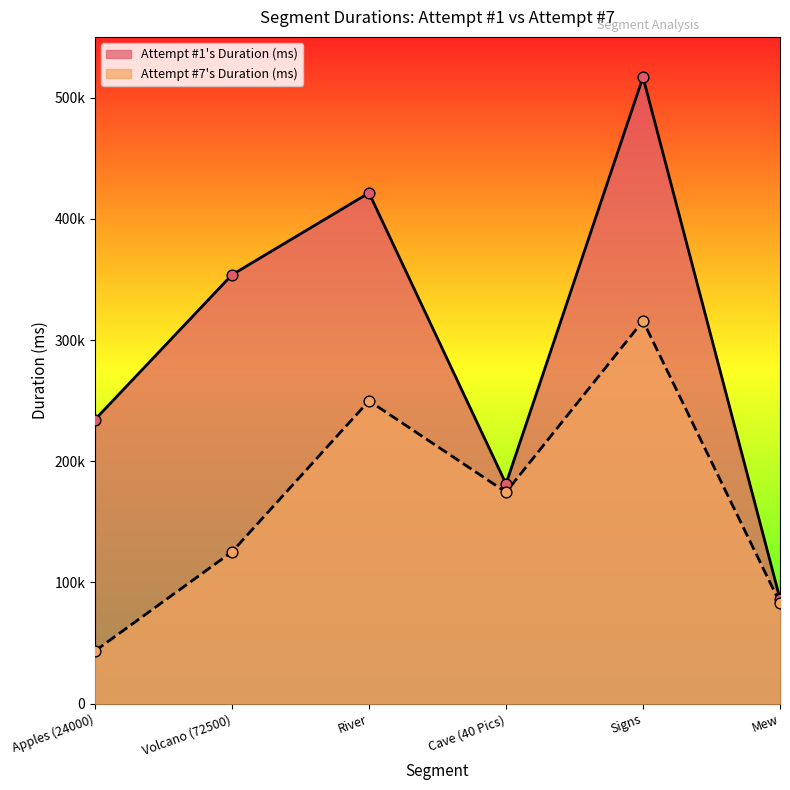

Which series has the largest total across all categories?

Attempt #1's Duration (ms)